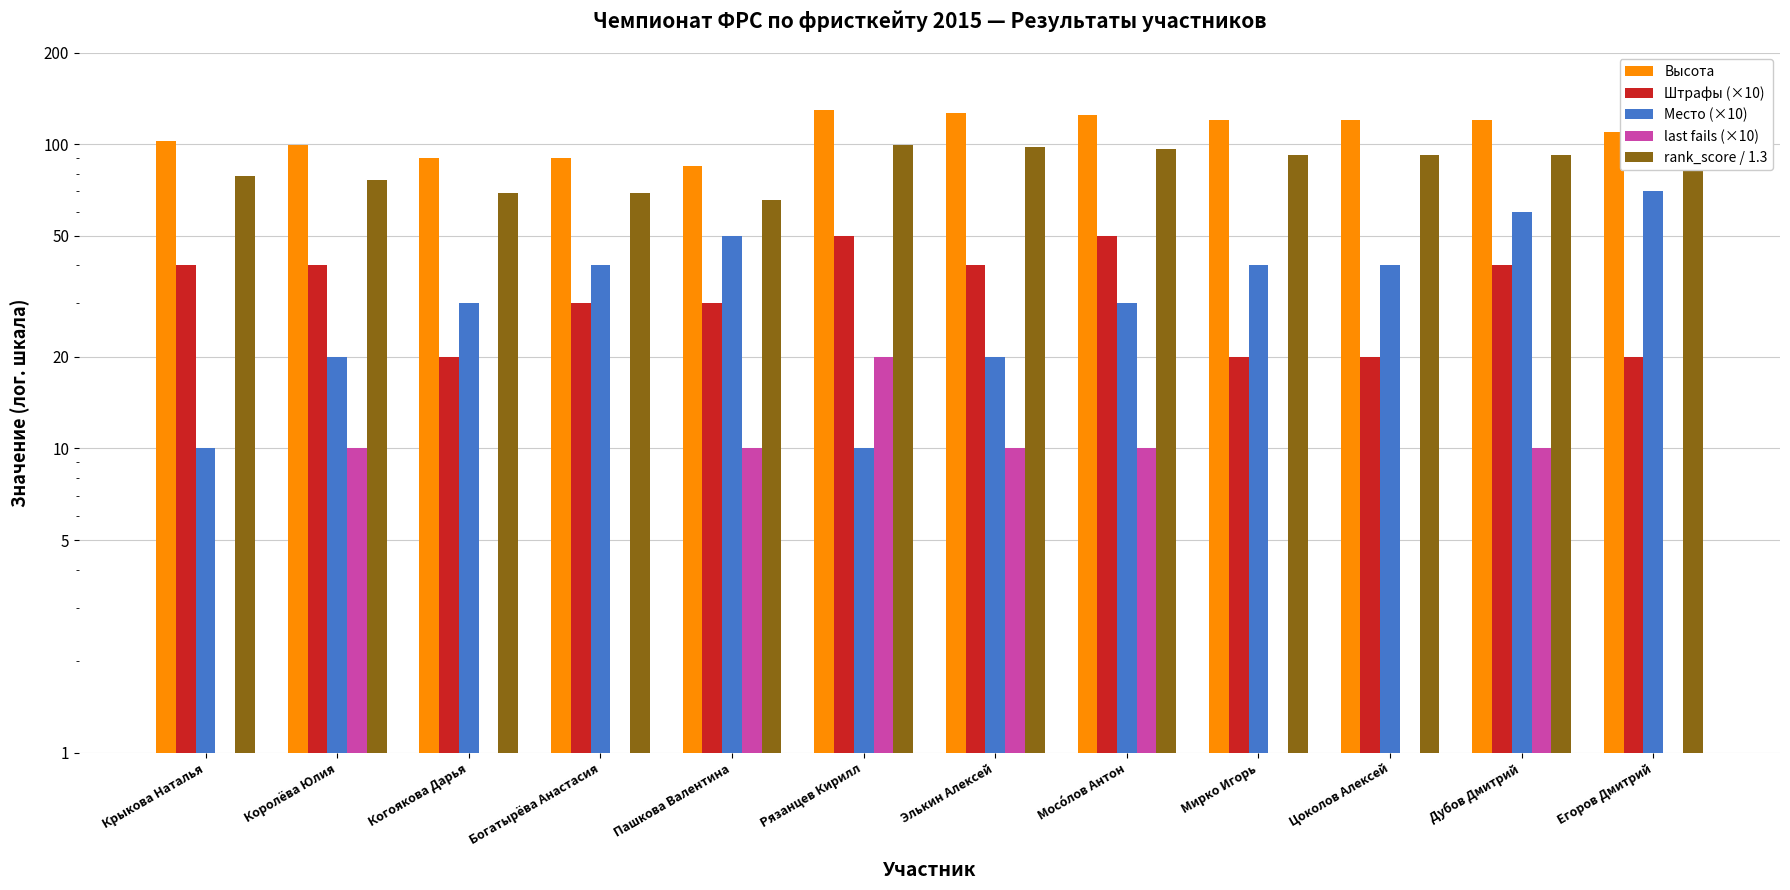

Reading left to right, what are all the values shown in this chart?

Высота: Крыкова Наталья=102.0	Королёва Юлия=99.0	Когоякова Дарья=90.0	Богатырёва Анастасия=90.0	Пашкова Валентина=85.0	Рязанцев Кирилл=129.0	Элькин Алексей=127.0	Мосóлов Антон=125.0	Мирко Игорь=120.0	Цоколов Алексей=120.0	Дубов Дмитрий=120.0	Егоров Дмитрий=110.0
Штрафы (×10): Крыкова Наталья=40.0	Королёва Юлия=40.0	Когоякова Дарья=20.0	Богатырёва Анастасия=30.0	Пашкова Валентина=30.0	Рязанцев Кирилл=50.0	Элькин Алексей=40.0	Мосóлов Антон=50.0	Мирко Игорь=20.0	Цоколов Алексей=20.0	Дубов Дмитрий=40.0	Егоров Дмитрий=20.0
Место (×10): Крыкова Наталья=10.0	Королёва Юлия=20.0	Когоякова Дарья=30.0	Богатырёва Анастасия=40.0	Пашкова Валентина=50.0	Рязанцев Кирилл=10.0	Элькин Алексей=20.0	Мосóлов Антон=30.0	Мирко Игорь=40.0	Цоколов Алексей=40.0	Дубов Дмитрий=60.0	Егоров Дмитрий=70.0
last fails (×10): Крыкова Наталья=0.0	Королёва Юлия=10.0	Когоякова Дарья=0.0	Богатырёва Анастасия=0.0	Пашкова Валентина=10.0	Рязанцев Кирилл=20.0	Элькин Алексей=10.0	Мосóлов Антон=10.0	Мирко Игорь=0.0	Цоколов Алексей=0.0	Дубов Дмитрий=10.0	Егоров Дмитрий=0.0
rank_score / 1.3: Крыкова Наталья=78.5	Королёва Юлия=76.1	Когоякова Дарья=69.2	Богатырёва Анастасия=69.2	Пашкова Валентина=65.4	Рязанцев Кирилл=99.2	Элькин Алексей=97.7	Мосóлов Антон=96.1	Мирко Игорь=92.3	Цоколов Алексей=92.3	Дубов Дмитрий=92.3	Егоров Дмитрий=84.6